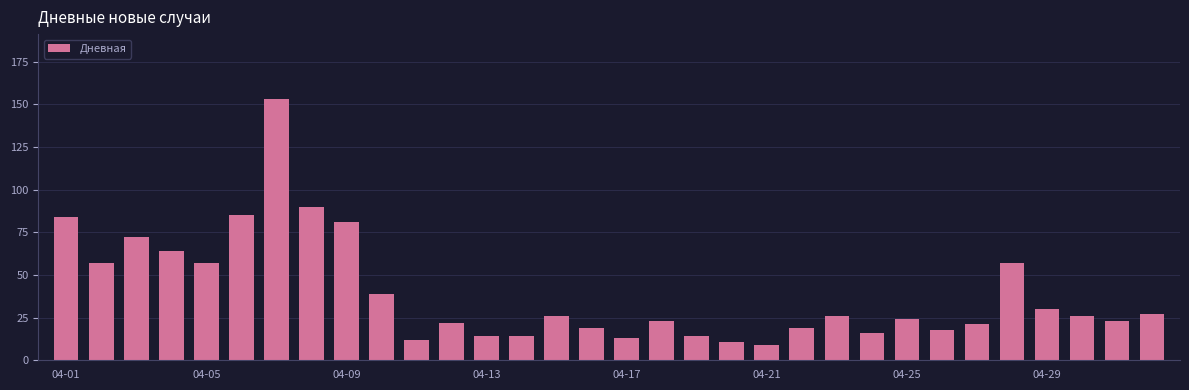

What is the sum of all values?

1246